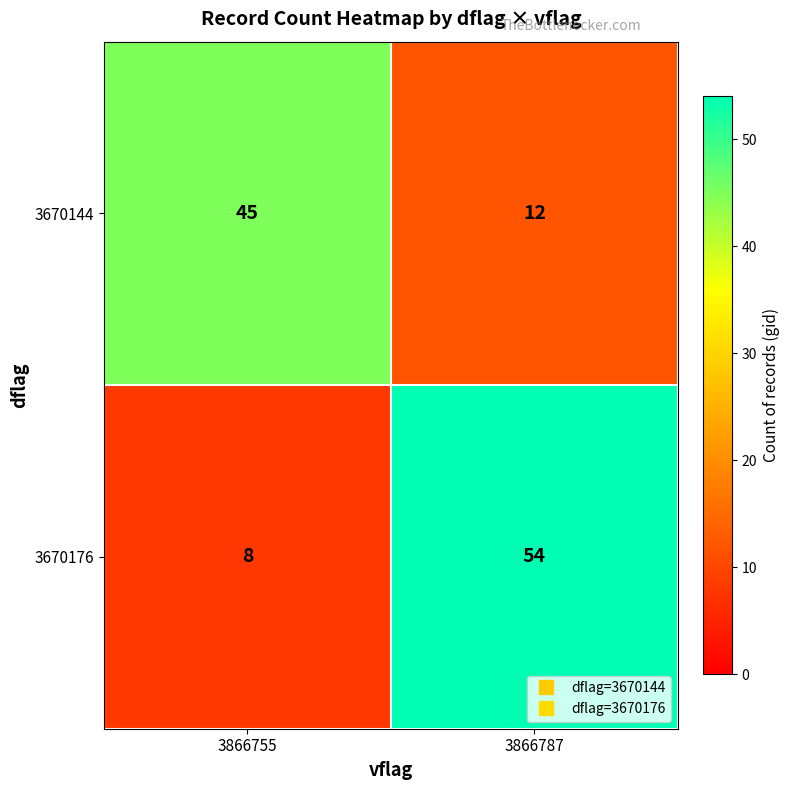

What is the difference between the maximum and minimum values in the 3670176 series?

46